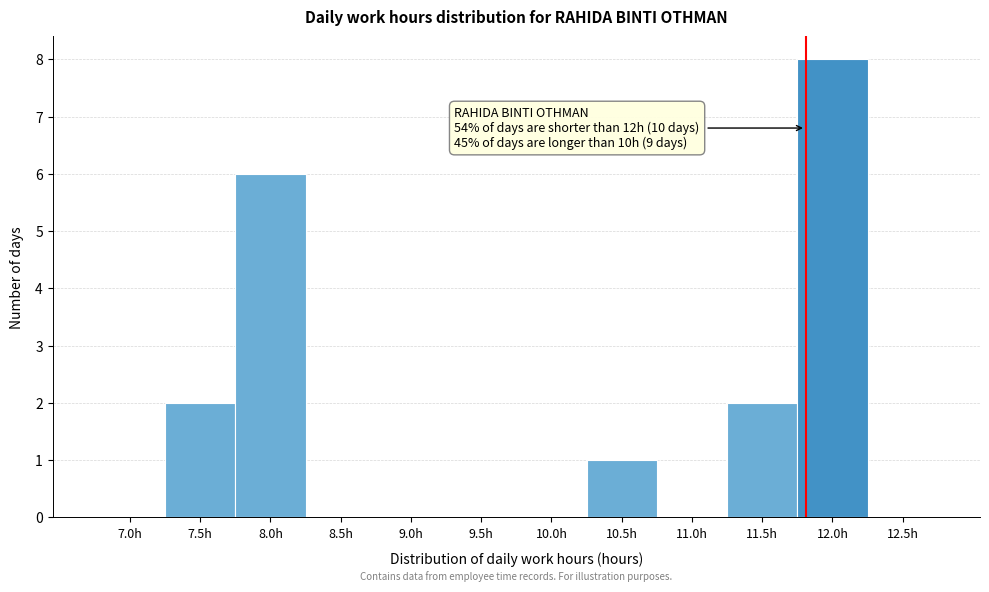

Reading left to right, list all the values displayed in this chart.

7.0h=0	7.5h=2	8.0h=6	8.5h=0	9.0h=0	9.5h=0	10.0h=0	10.5h=1	11.0h=0	11.5h=2	12.0h=8	12.5h=0